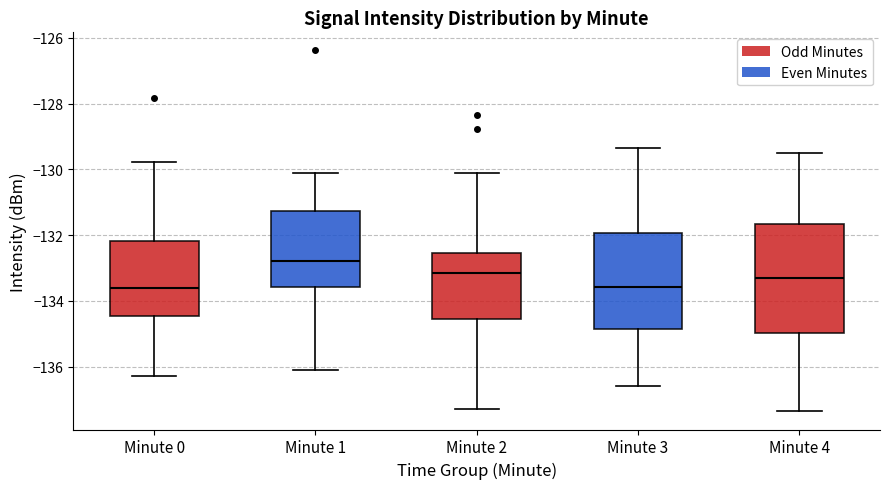

Which box is the tallest, from its lower edge to its upper edge?

Minute 4